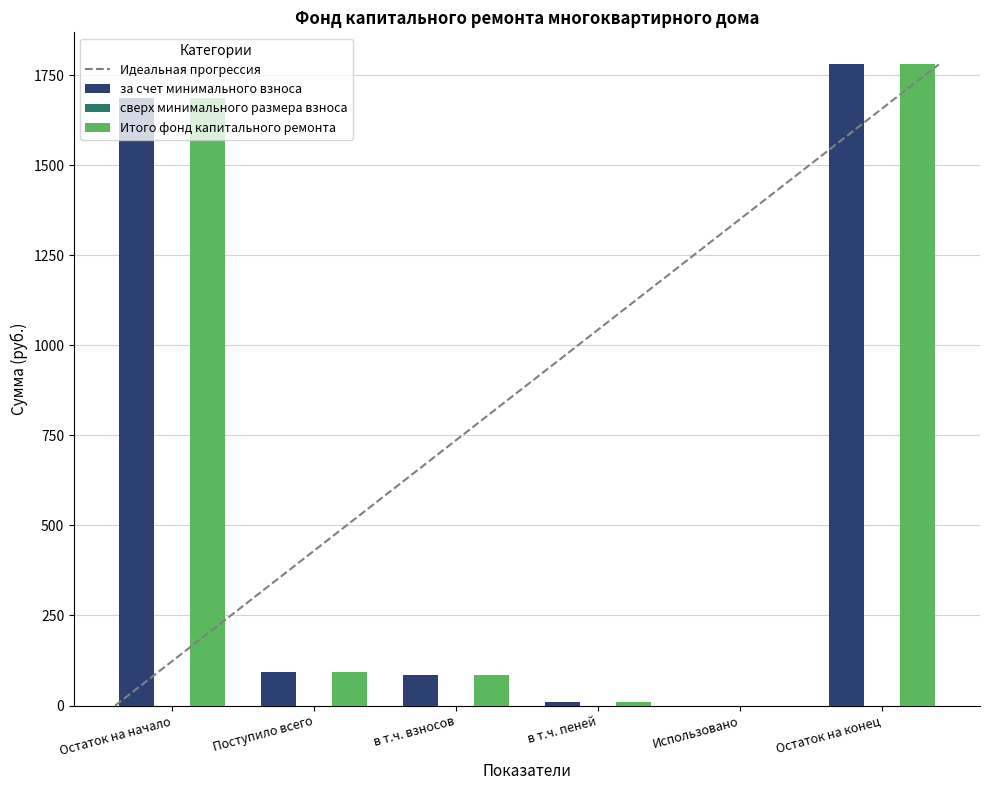

Count the number of categories in the chart.

6